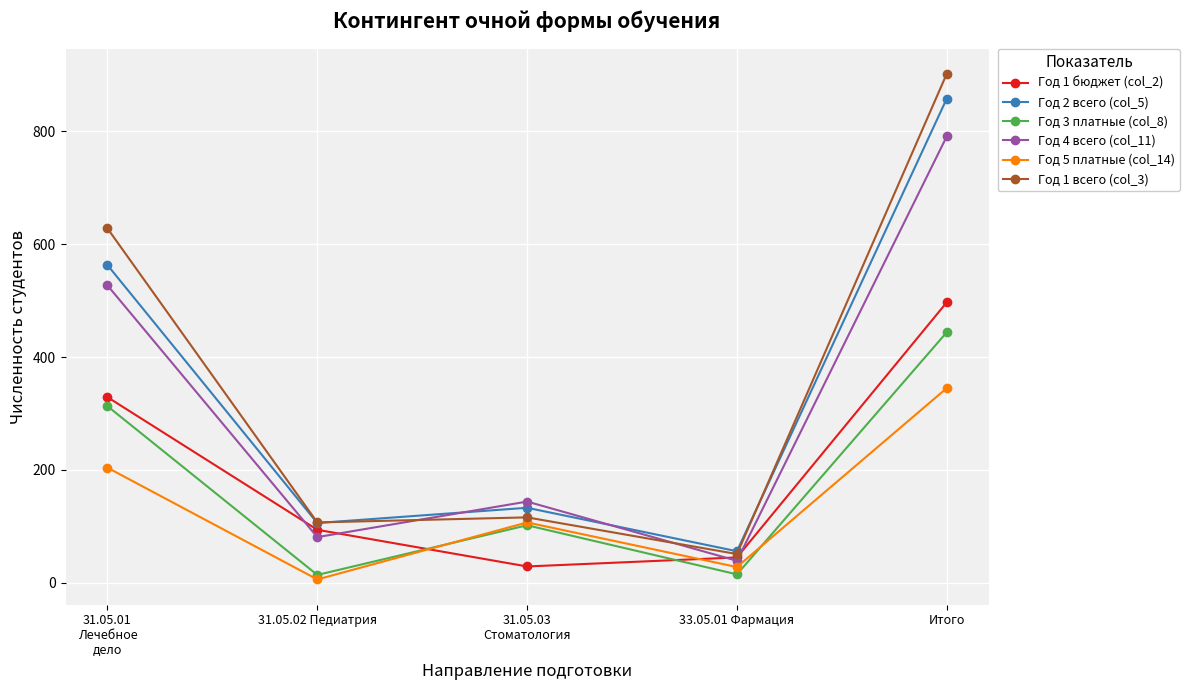

How many lines are shown in the chart?

6